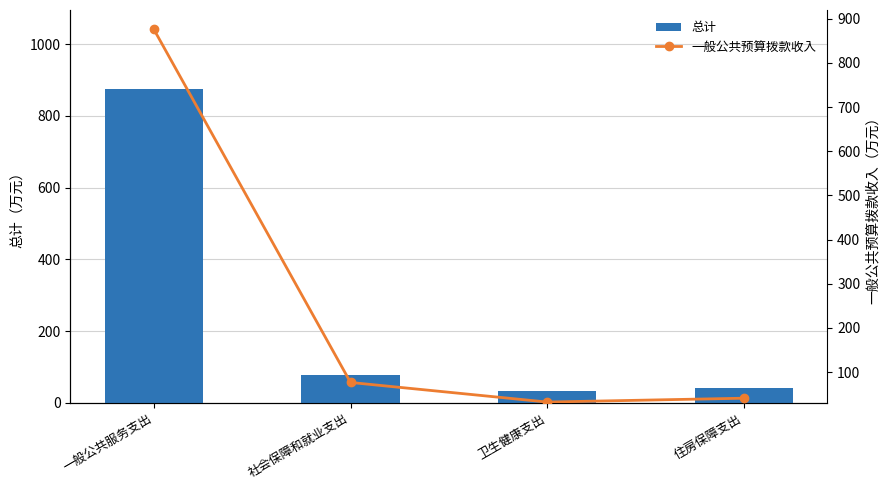

Rank the categories by 一般公共预算拨款收入 value from lowest to highest.

卫生健康支出, 住房保障支出, 社会保障和就业支出, 一般公共服务支出